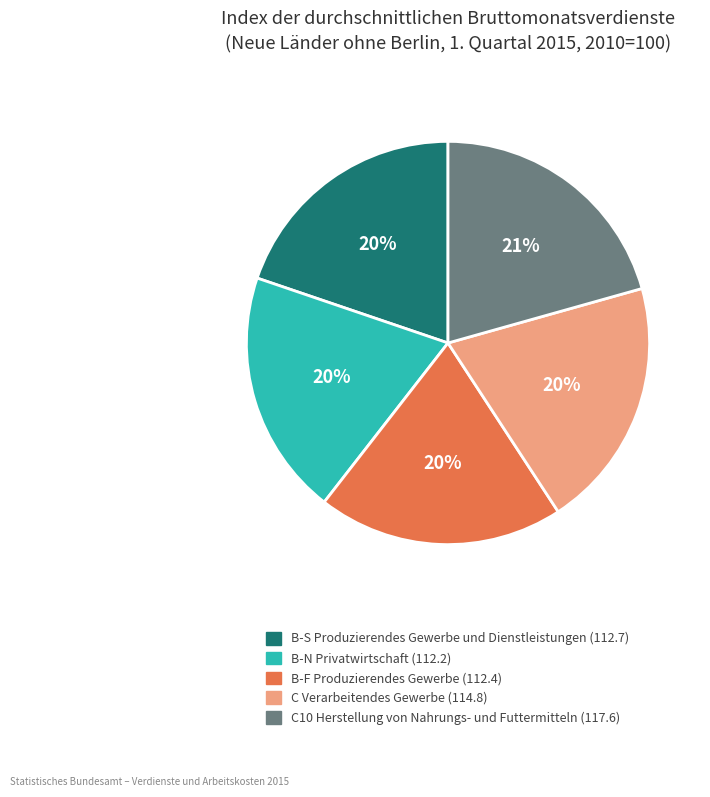

To the nearest percent, what is the difference between the largest and smallest slice percentages?

1%